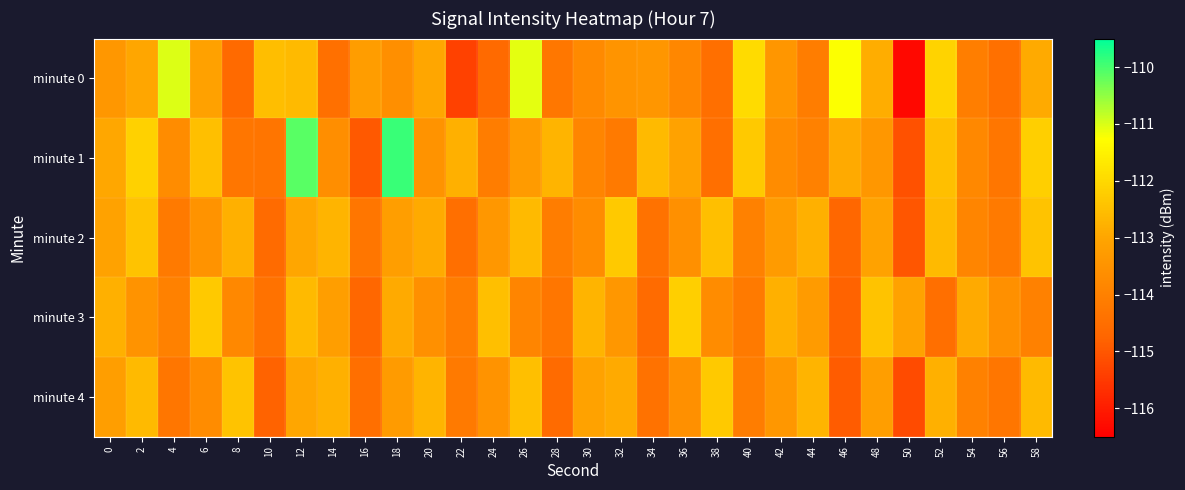

Which series has the largest total across all categories?

minute 1